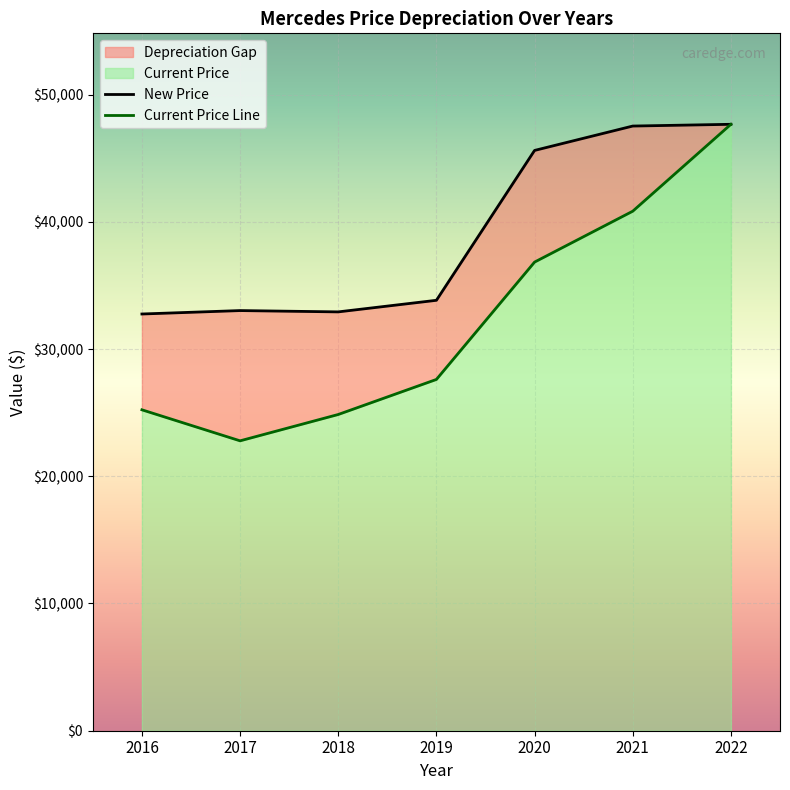

What is the minimum value shown in the chart?

22785